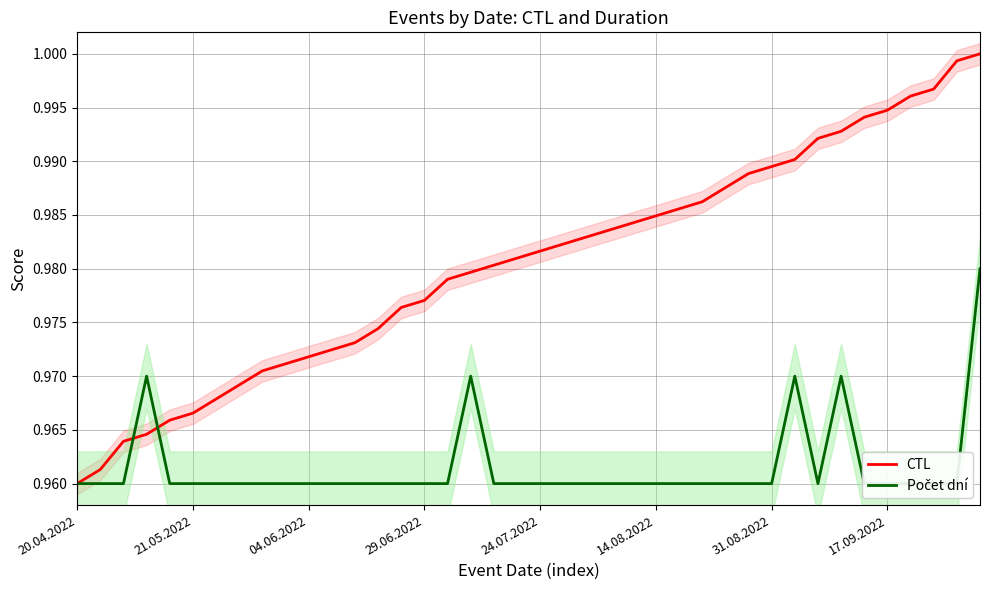

Which series changed the most between 8 and 12?

CTL